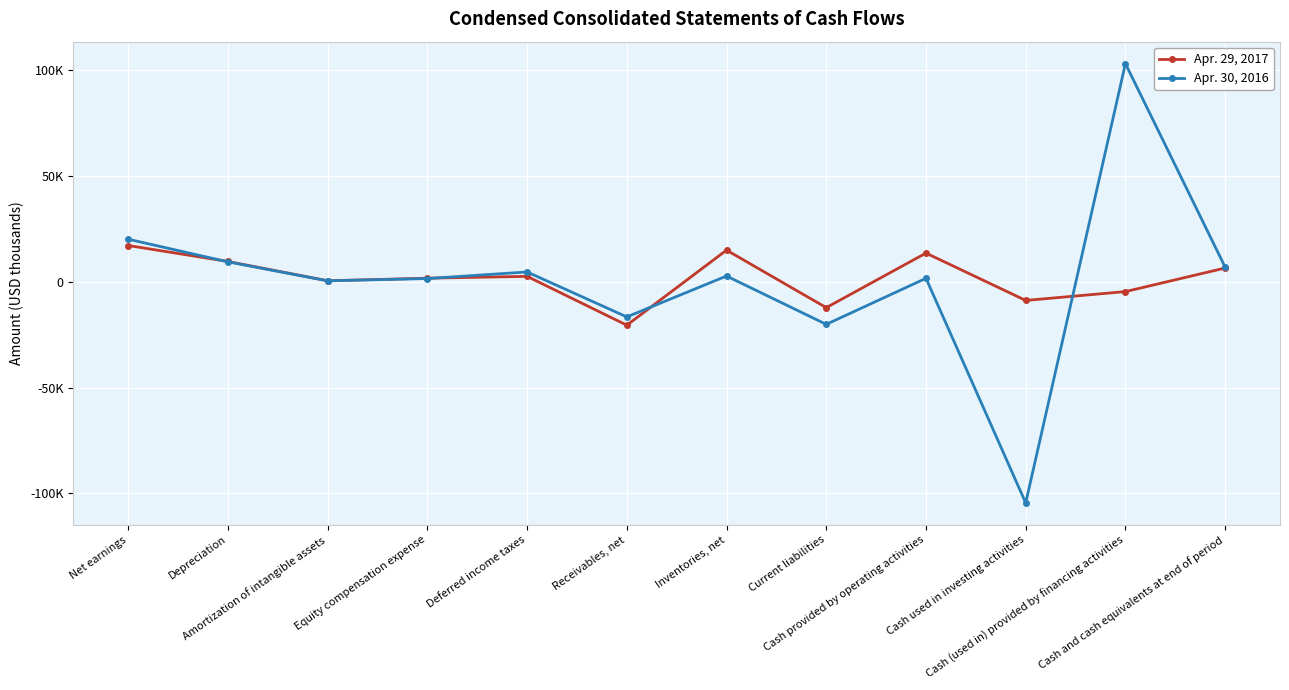

At which label does Apr. 30, 2016 first exceed 2767?

Net earnings